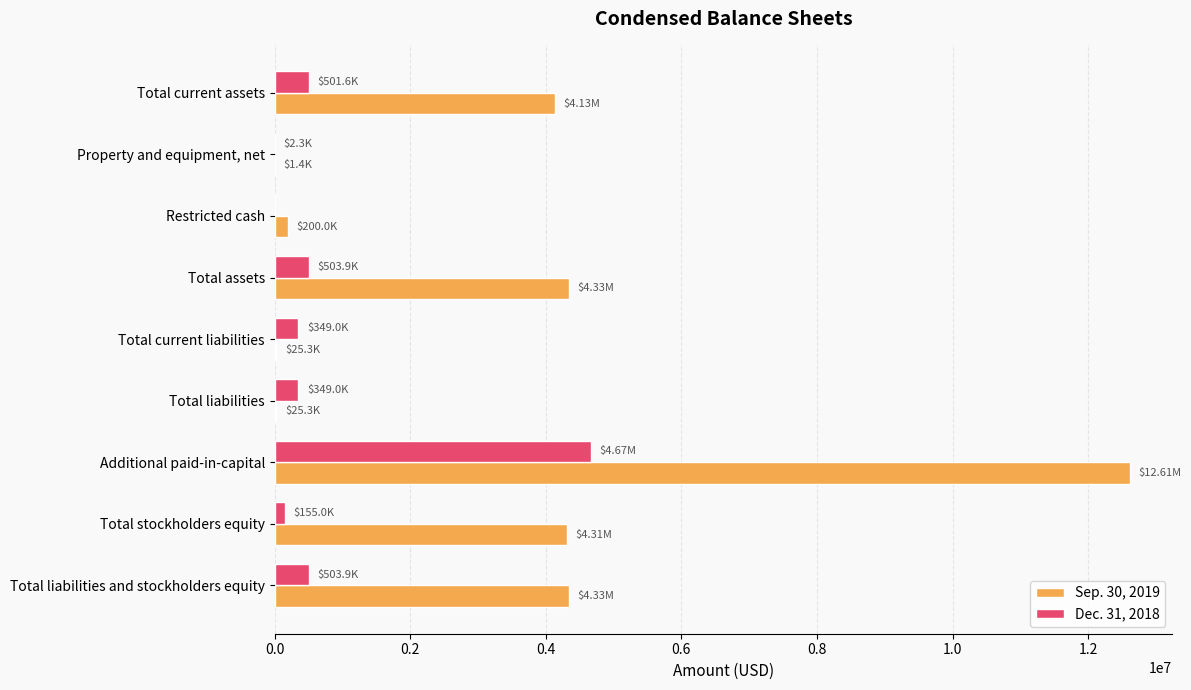

At which category is the sum across all series the highest?

Additional paid-in-capital